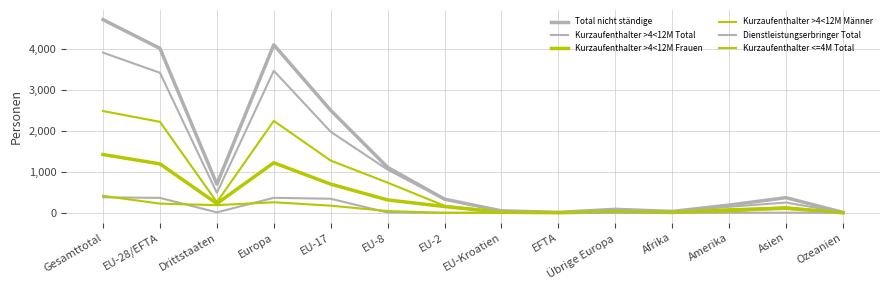

What is the sum of the Total nicht ständige values at Amerika and EFTA?

205